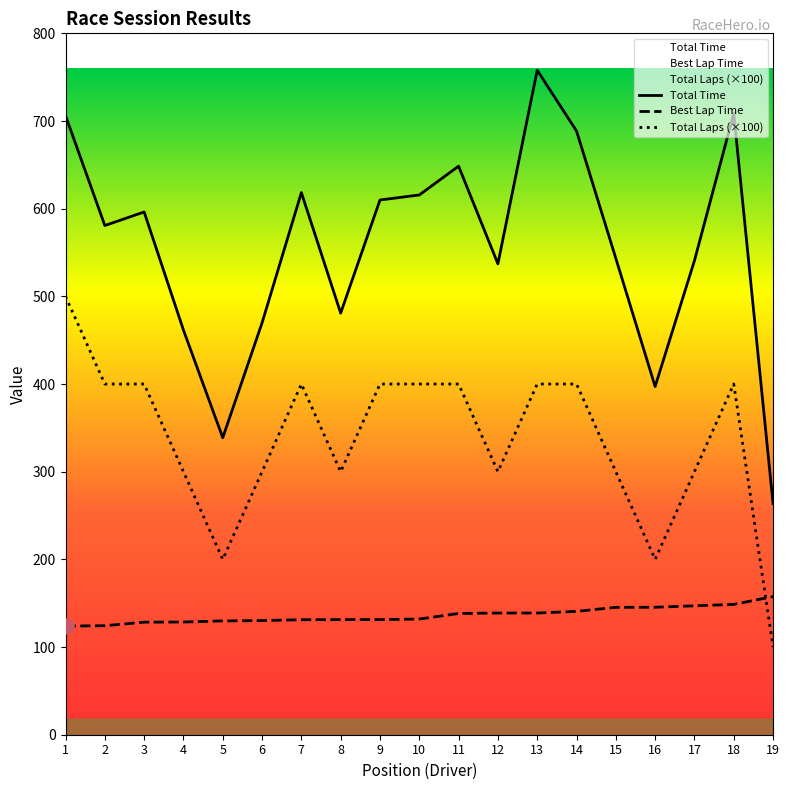

Which series has the largest Y range (max minus min)?

Total Time